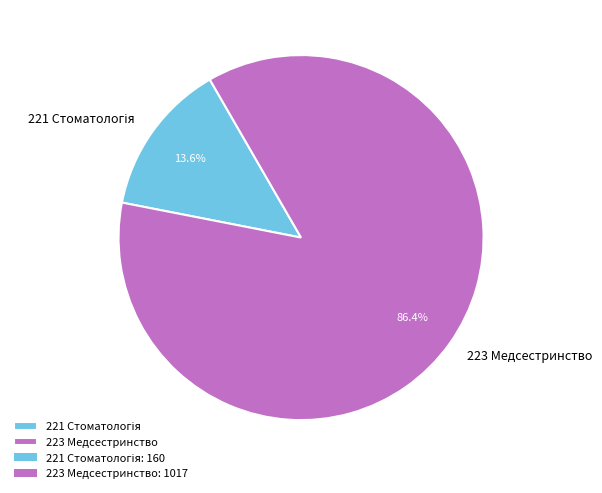

The 223 Медсестринство slice represents 98% of the pie. True or false?

False